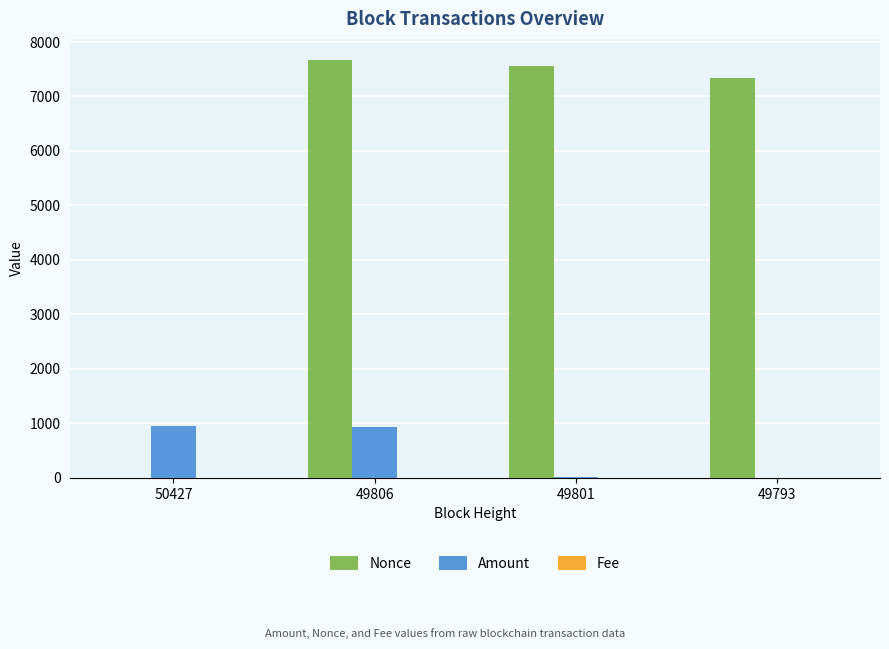

What is the greatest value displayed?

7674.0